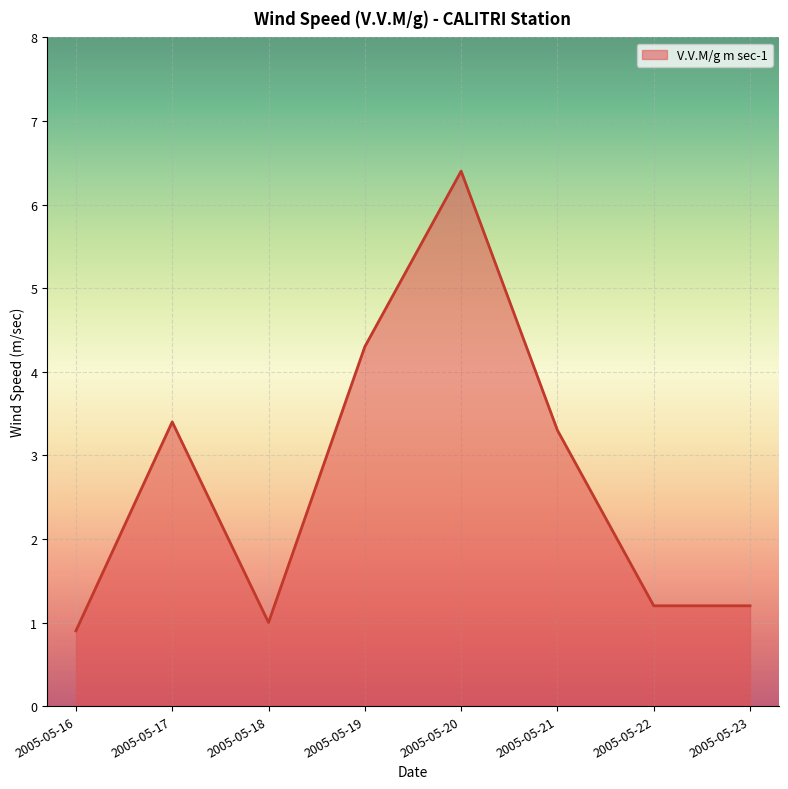

Reading left to right, transcribe all the data shown in this chart.

2005-05-16=0.9	2005-05-17=3.4	2005-05-18=1.0	2005-05-19=4.3	2005-05-20=6.4	2005-05-21=3.3	2005-05-22=1.2	2005-05-23=1.2